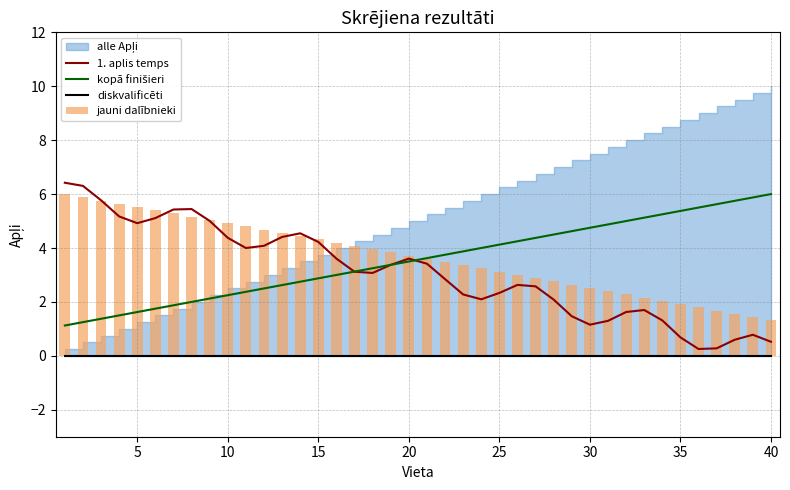

What is the lowest value of the 1. aplis temps series?

0.3